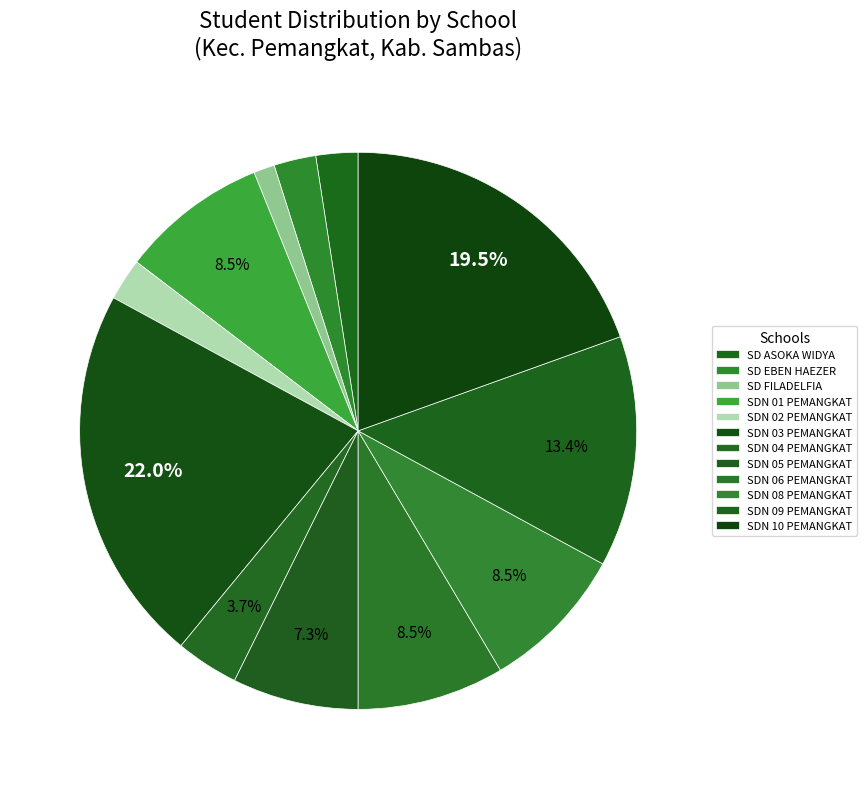

To the nearest percent, what is the combined percentage of SD EBEN HAEZER and SD ASOKA WIDYA?

5%